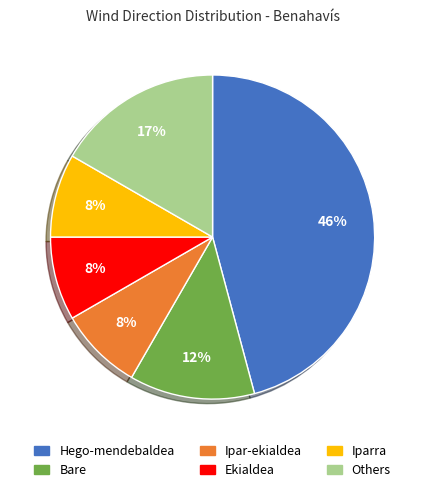

Between Hego-mendebaldea and Bare, which is larger?

Hego-mendebaldea